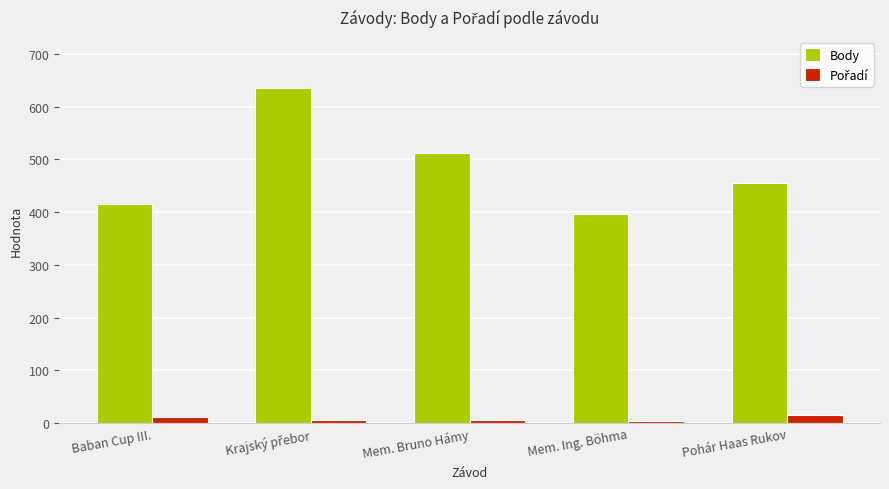

What is the maximum value for Body?

636